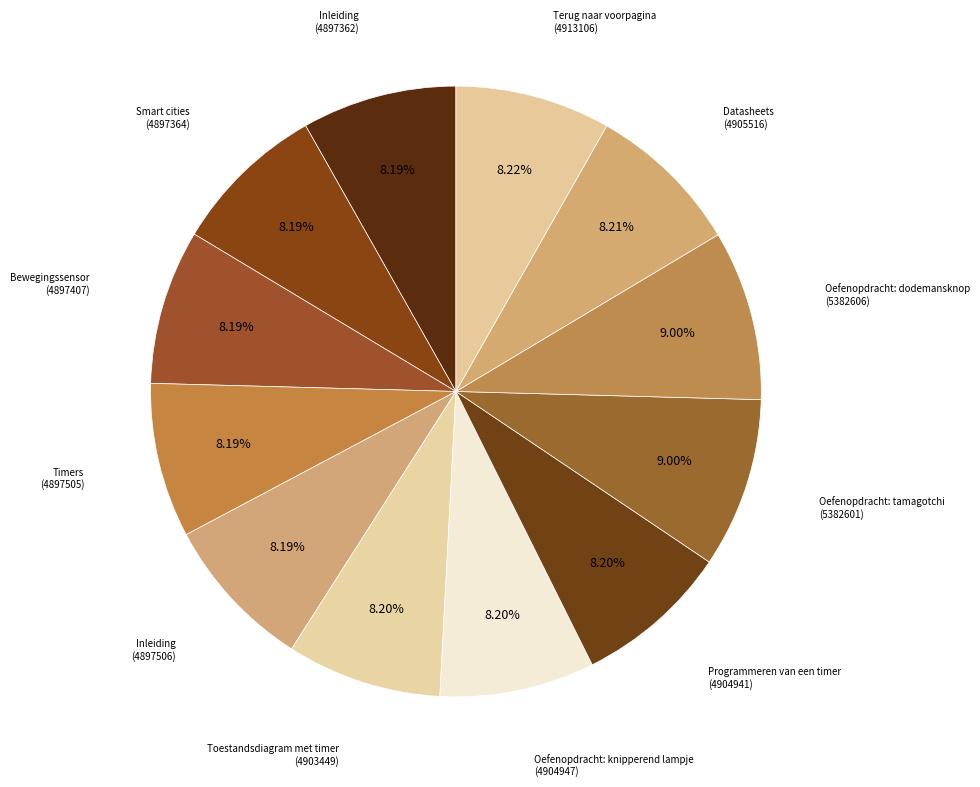

Count the number of slices in the pie.

12